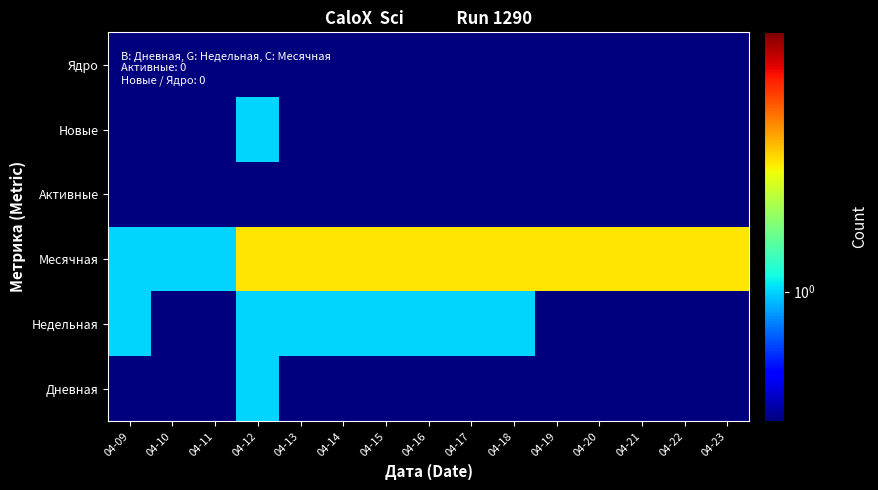

Reading left to right, what are all the values shown in this chart?

Дневная: 04-09=0.1	04-10=0.1	04-11=0.1	04-12=1.0	04-13=0.1	04-14=0.1	04-15=0.1	04-16=0.1	04-17=0.1	04-18=0.1	04-19=0.1	04-20=0.1	04-21=0.1	04-22=0.1	04-23=0.1
Недельная: 04-09=1.0	04-10=0.1	04-11=0.1	04-12=1.0	04-13=1.0	04-14=1.0	04-15=1.0	04-16=1.0	04-17=1.0	04-18=1.0	04-19=0.1	04-20=0.1	04-21=0.1	04-22=0.1	04-23=0.1
Месячная: 04-09=1.0	04-10=1.0	04-11=1.0	04-12=2.0	04-13=2.0	04-14=2.0	04-15=2.0	04-16=2.0	04-17=2.0	04-18=2.0	04-19=2.0	04-20=2.0	04-21=2.0	04-22=2.0	04-23=2.0
Активные: 04-09=0.1	04-10=0.1	04-11=0.1	04-12=0.1	04-13=0.1	04-14=0.1	04-15=0.1	04-16=0.1	04-17=0.1	04-18=0.1	04-19=0.1	04-20=0.1	04-21=0.1	04-22=0.1	04-23=0.1
Новые: 04-09=0.1	04-10=0.1	04-11=0.1	04-12=1.0	04-13=0.1	04-14=0.1	04-15=0.1	04-16=0.1	04-17=0.1	04-18=0.1	04-19=0.1	04-20=0.1	04-21=0.1	04-22=0.1	04-23=0.1
Ядро: 04-09=0.1	04-10=0.1	04-11=0.1	04-12=0.1	04-13=0.1	04-14=0.1	04-15=0.1	04-16=0.1	04-17=0.1	04-18=0.1	04-19=0.1	04-20=0.1	04-21=0.1	04-22=0.1	04-23=0.1